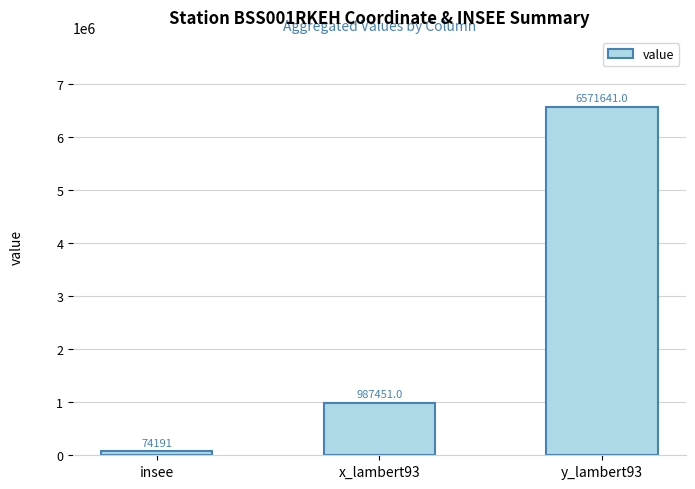

What is the value of the 3rd bar from the left?

6571641